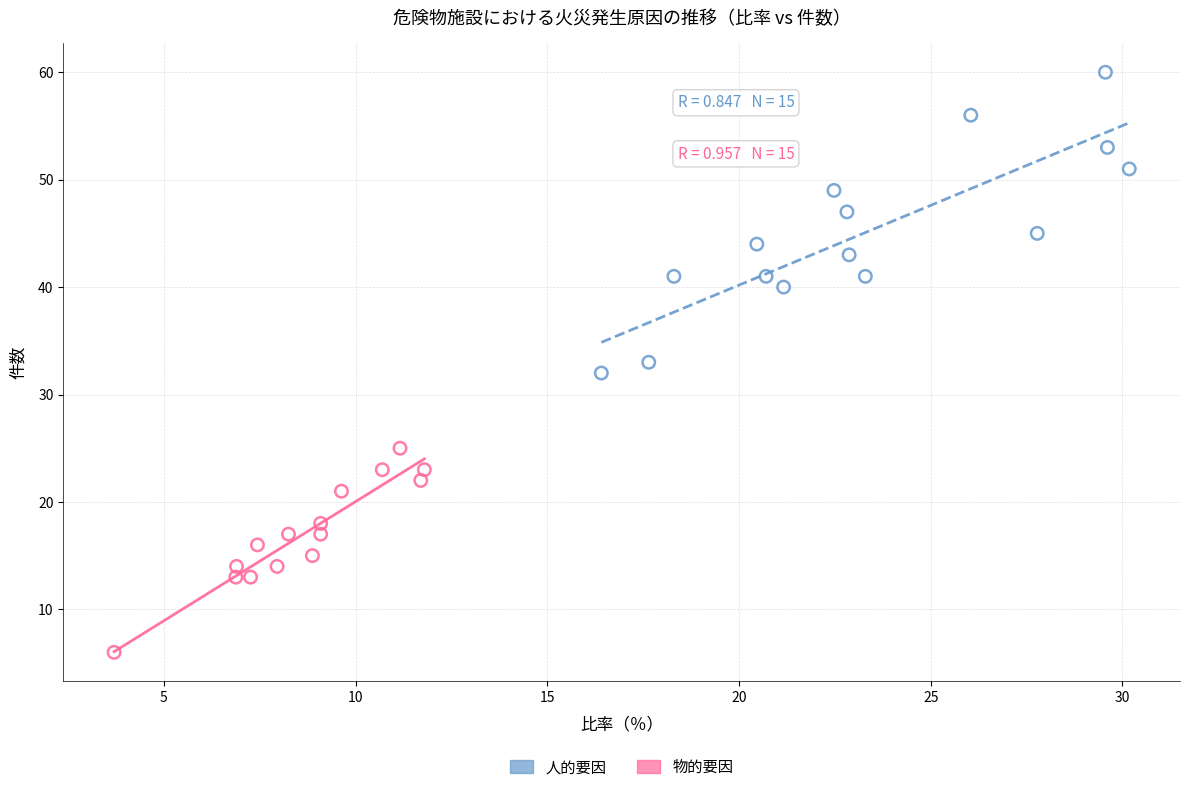

Which series has the widest spread of Y values?

人的要因